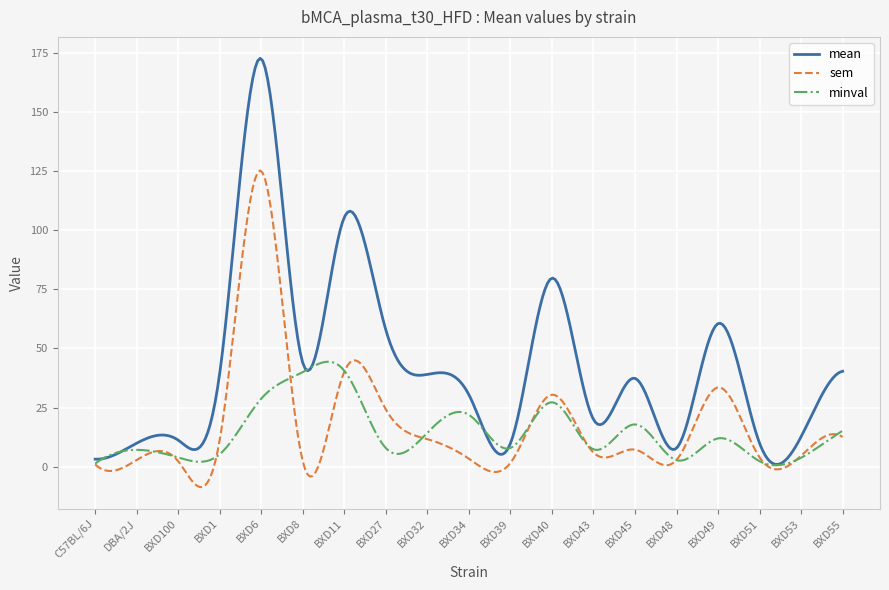

Rank the series by their maximum value, from highest to lowest.

mean, sem, minval